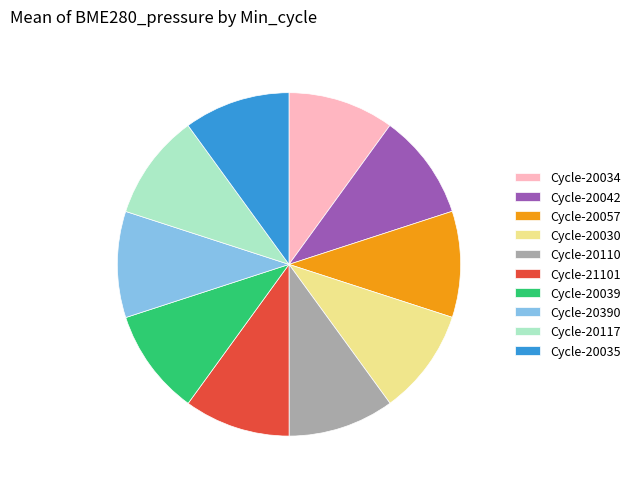

Does any single category account for the majority?

No